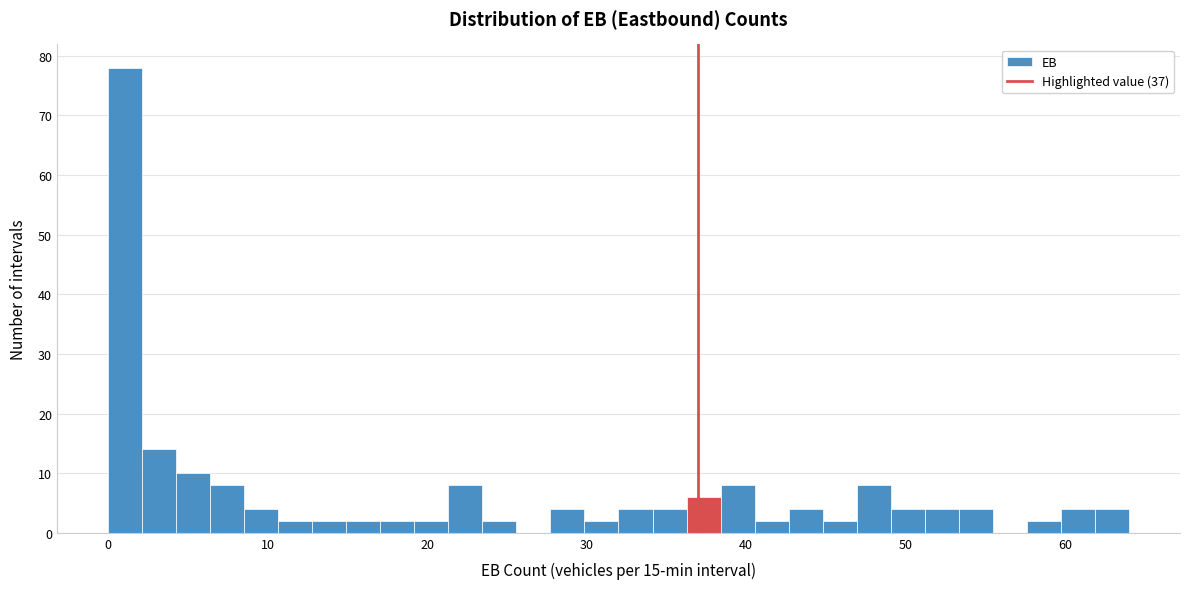

Read against the x-axis, roughly where is the centre of the tallest bar?

1